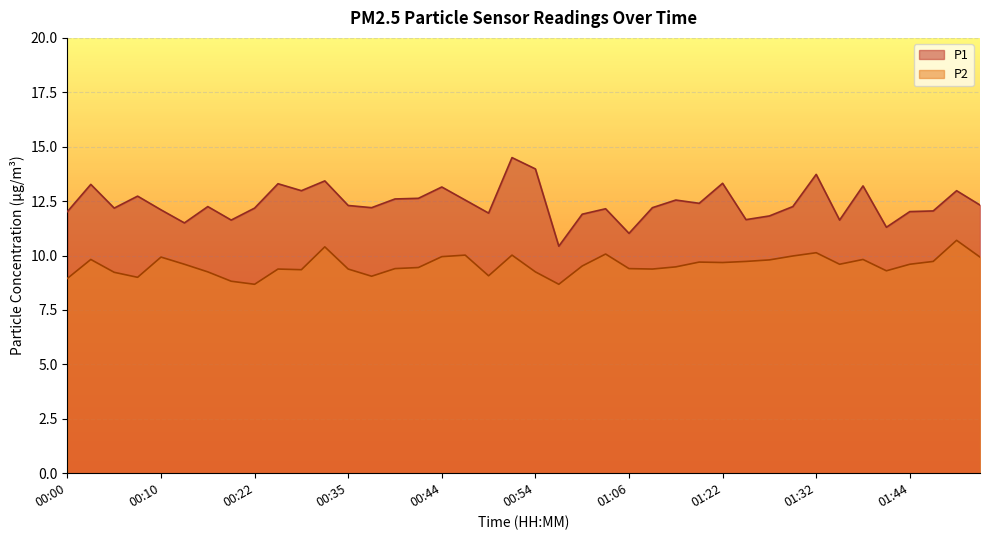

What is the spread (max minus min) of values at 01:02?

2.4